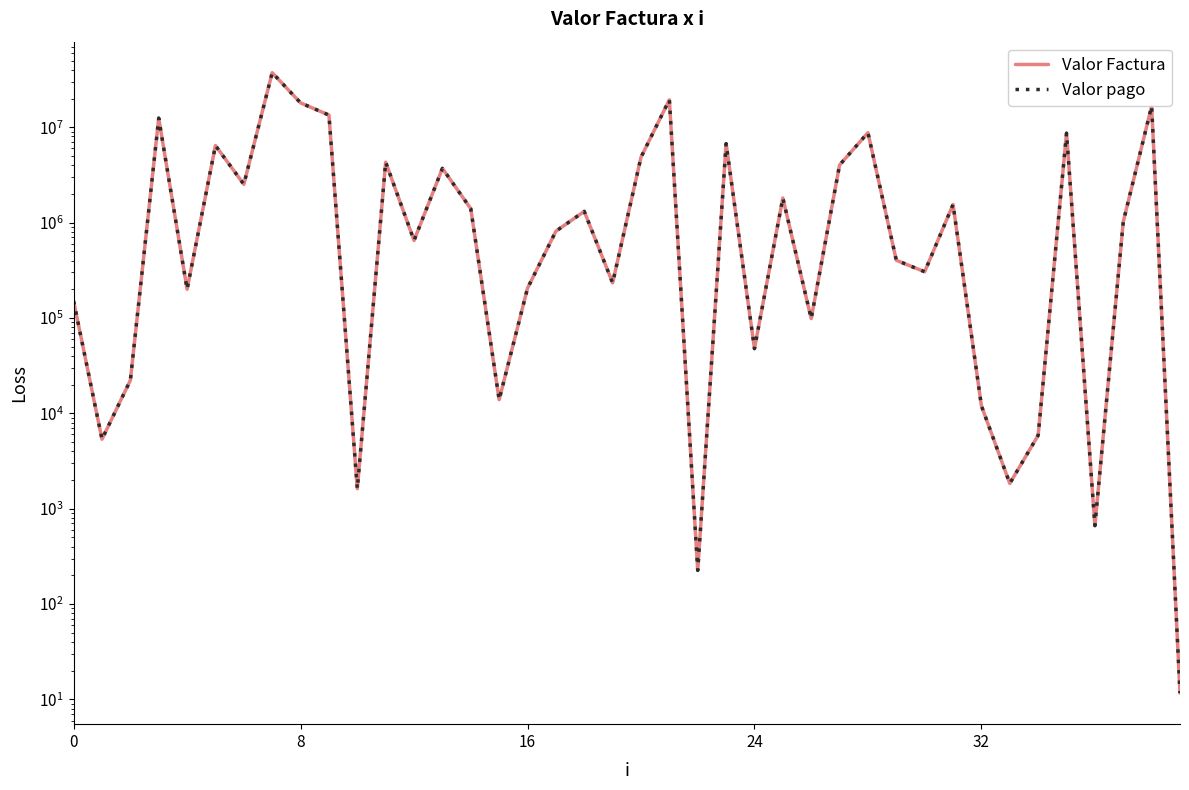

Does the chart display data point markers on the line(s)?

No